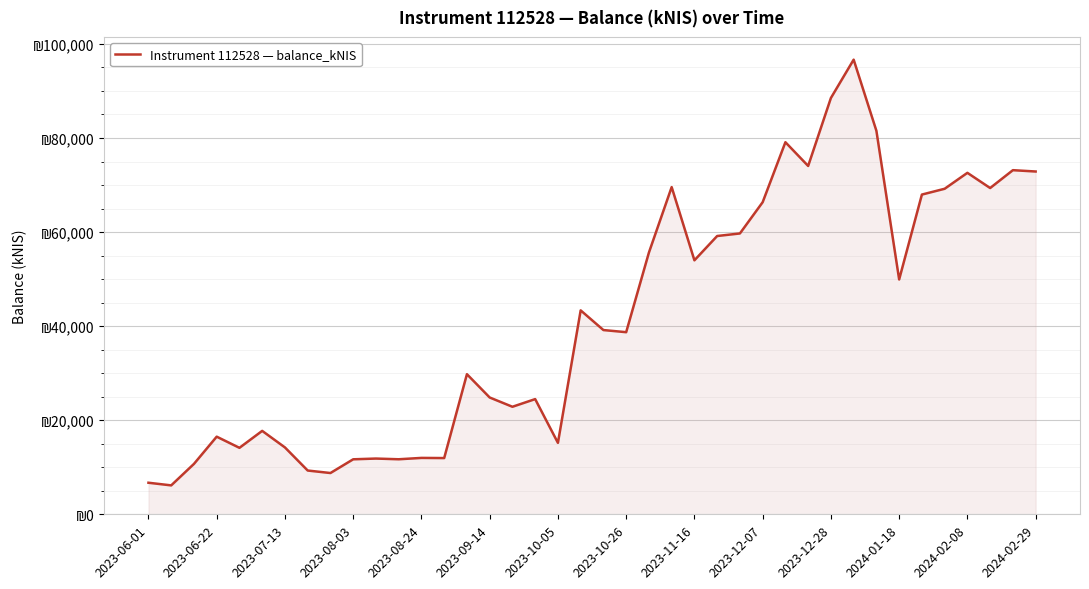

What is the greatest value displayed?

96656.4